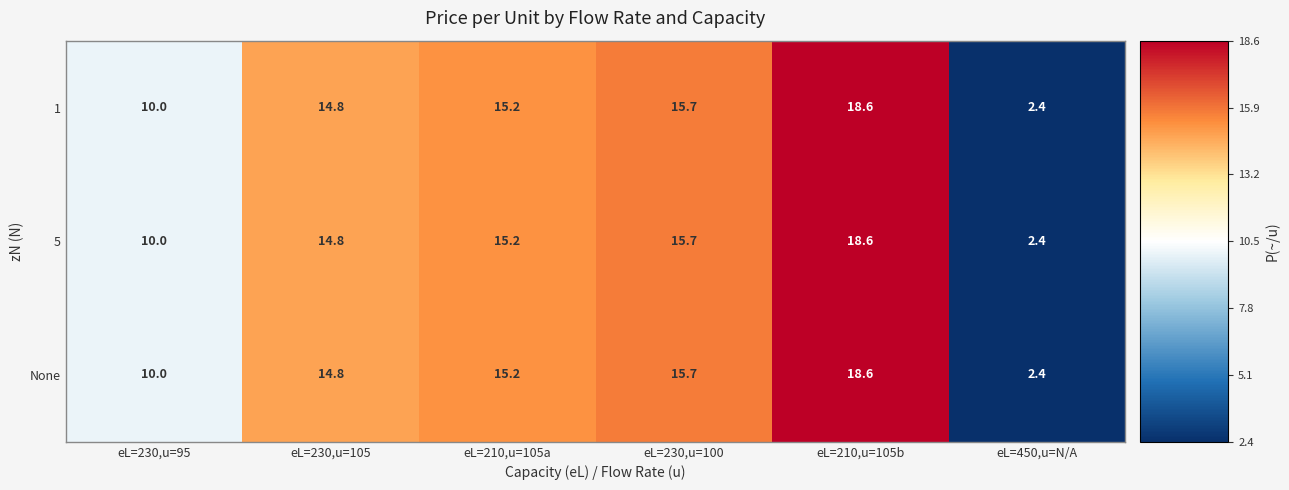

Where is 5 nearest to the value 10?

eL=230,u=95